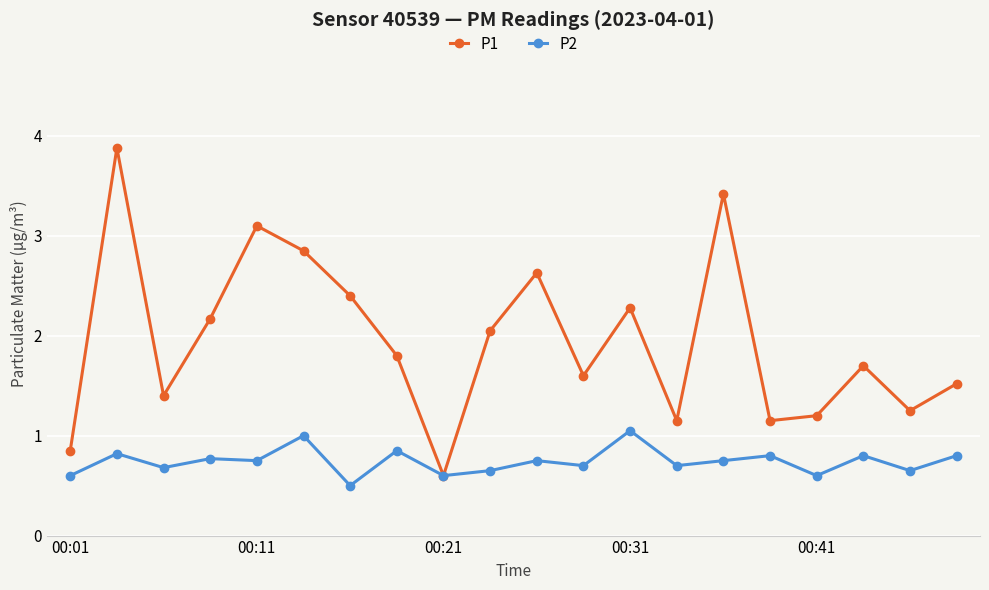

List the series in order of their overall mean, highest first.

P1, P2